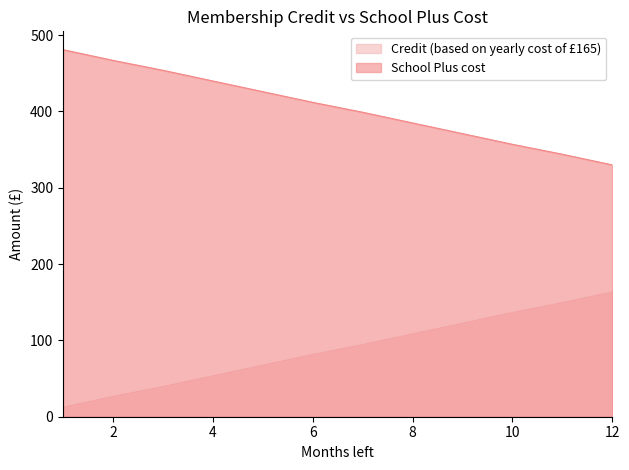

What is the value of the School Plus cost point at the 6th from the left?

412